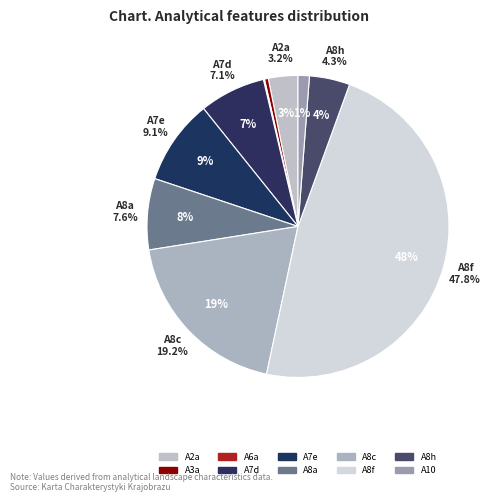

Do A2a and A8a together represent more than half of the pie?

No